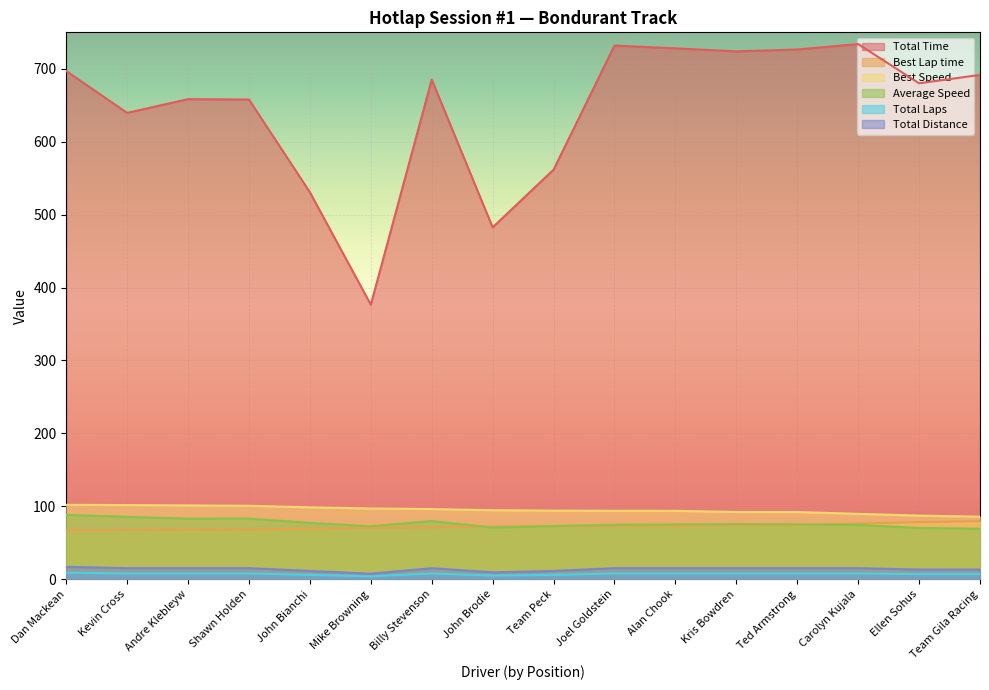

True or false: Total Time has a value of 657.8 at Shawn Holden.

True